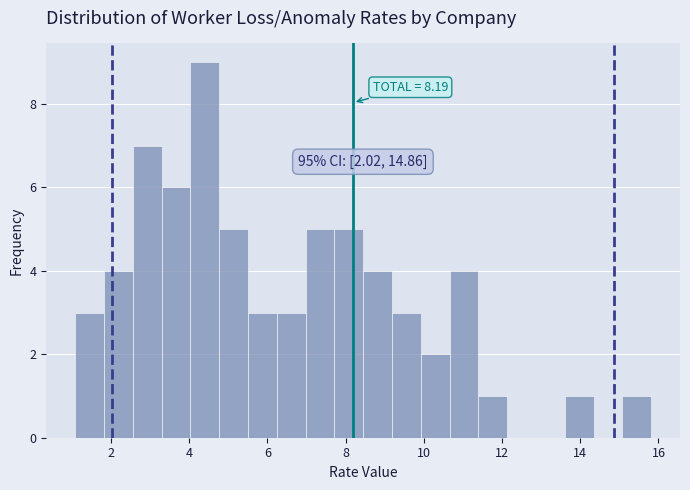

Read against the x-axis, roughly where is the centre of the tallest bar?

4.4